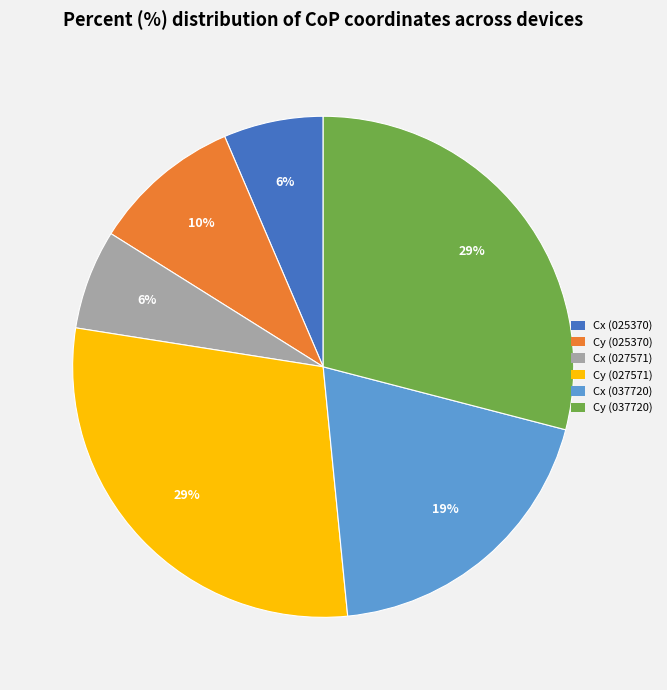

What percentage is the Cx (027571) slice, to the nearest percent?

6%